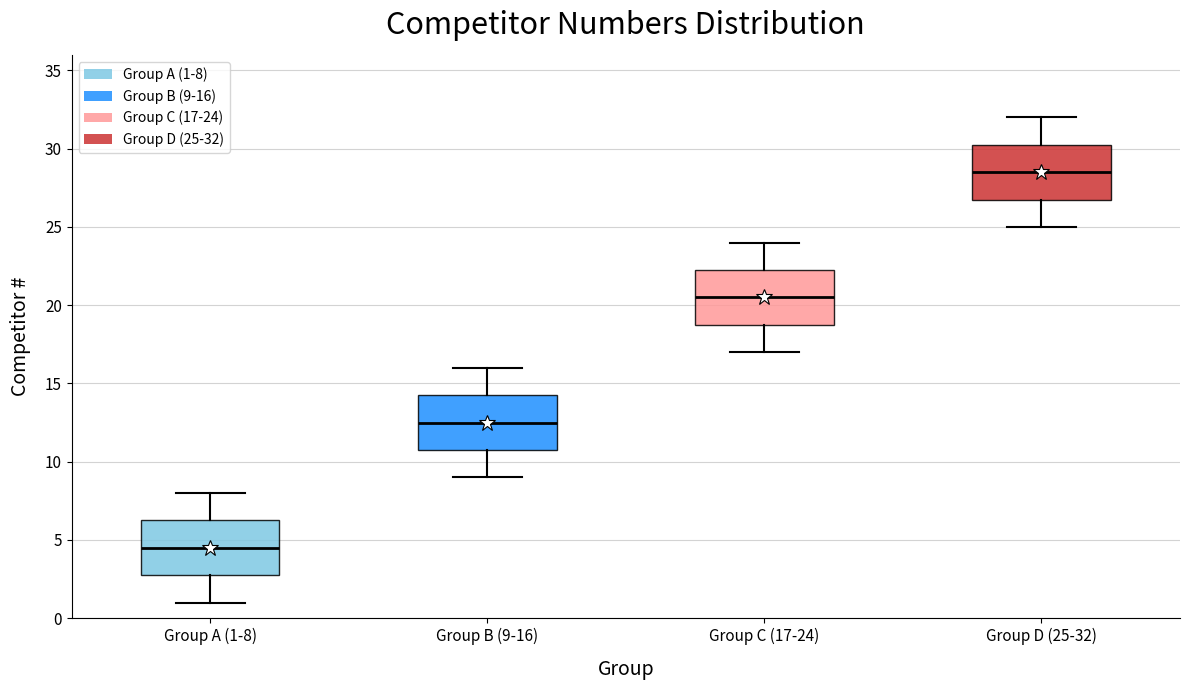

Which box's median line is the lowest?

Group A (1-8)